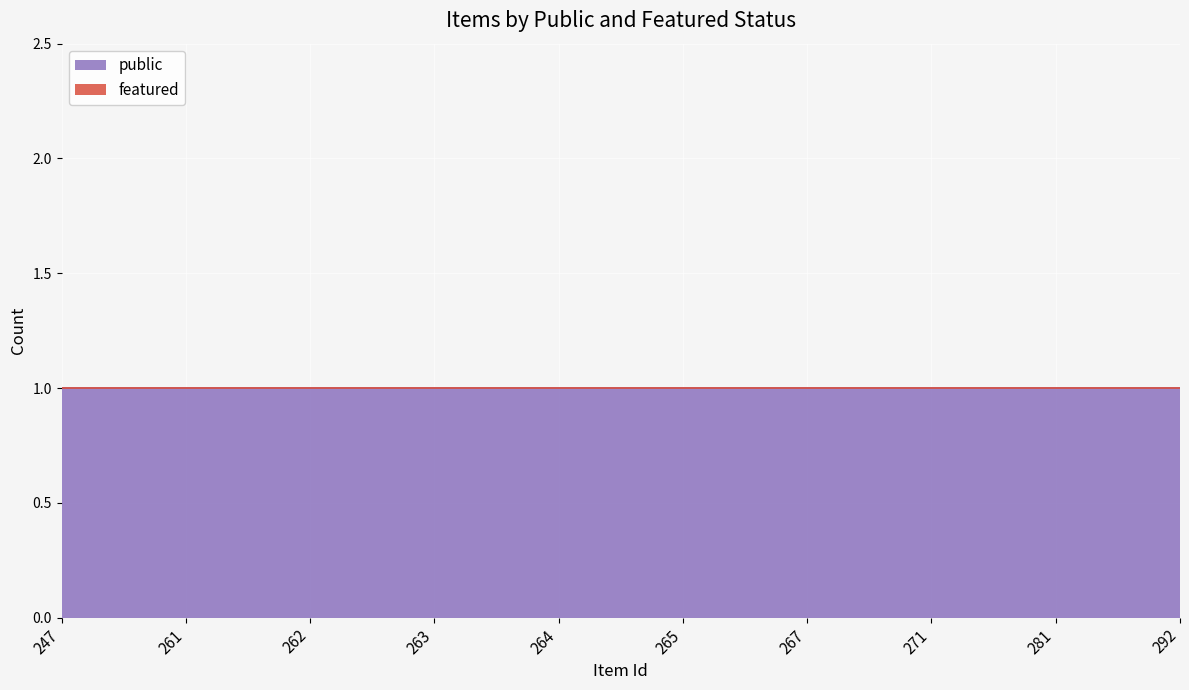

Reading left to right, extract all data points from this chart.

public: 1	1	1	1	1	1	1	1	1	1
featured: 0	0	0	0	0	0	0	0	0	0